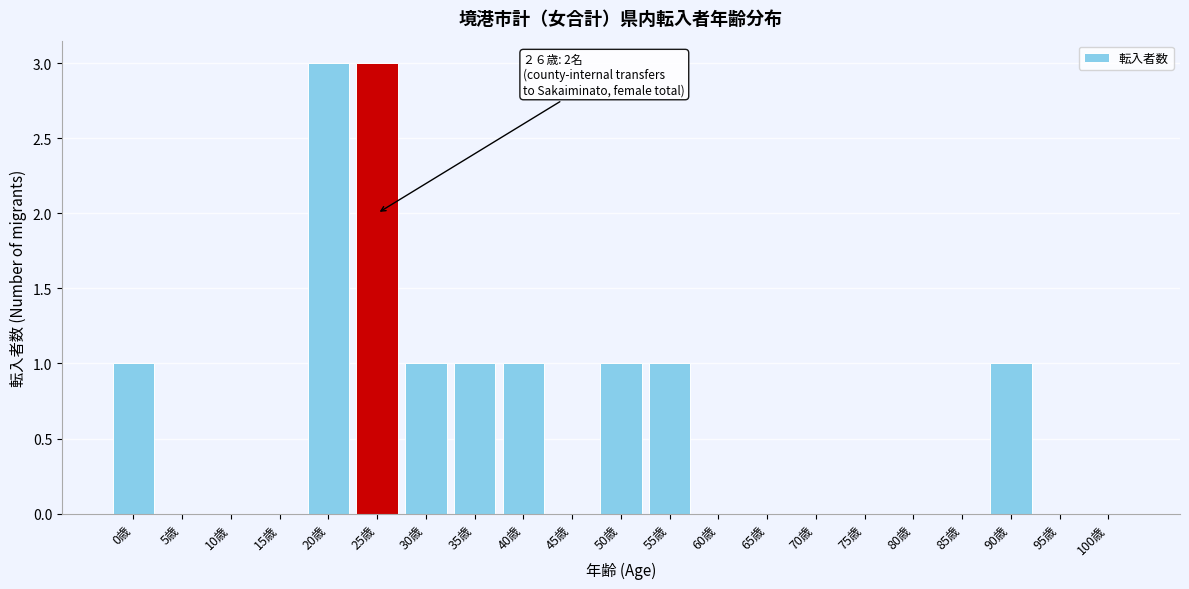

Reading left to right, extract all data points from this chart.

0歳=1	5歳=0	10歳=0	15歳=0	20歳=3	25歳=3	30歳=1	35歳=1	40歳=1	45歳=0	50歳=1	55歳=1	60歳=0	65歳=0	70歳=0	75歳=0	80歳=0	85歳=0	90歳=1	95歳=0	100歳=0